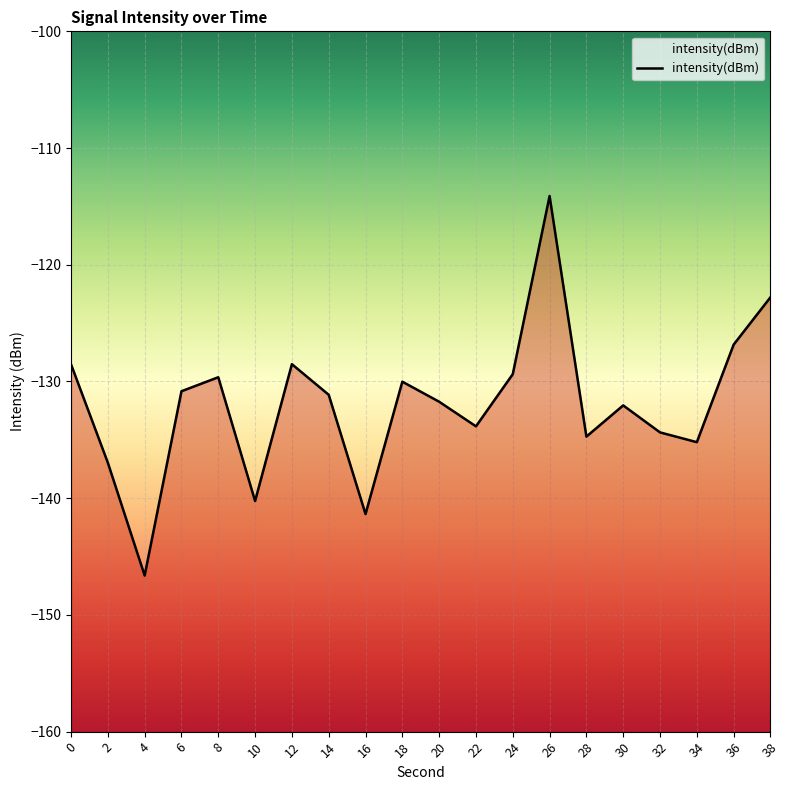

At which category does the chart reach its minimum across all series?

4